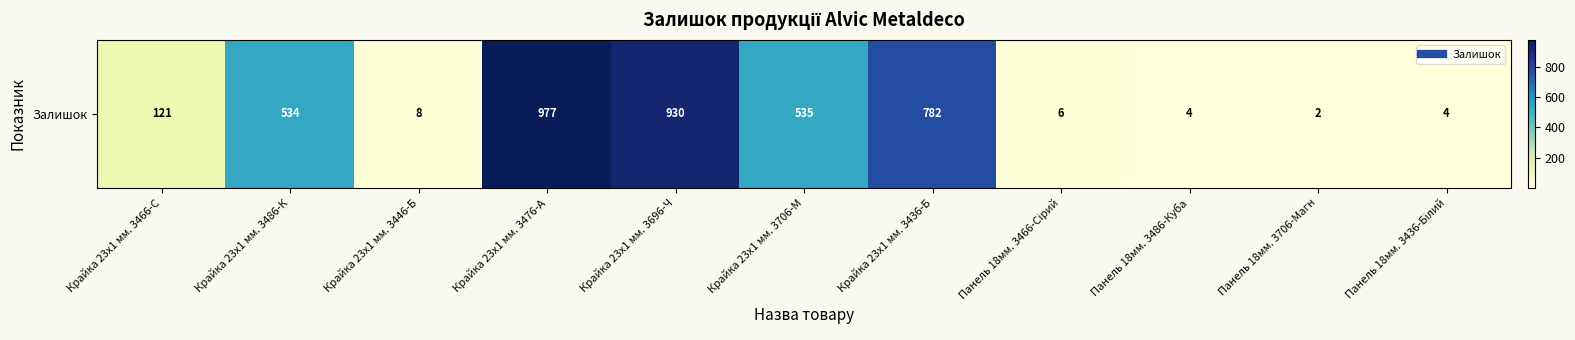

What is the sum of all values?

3903